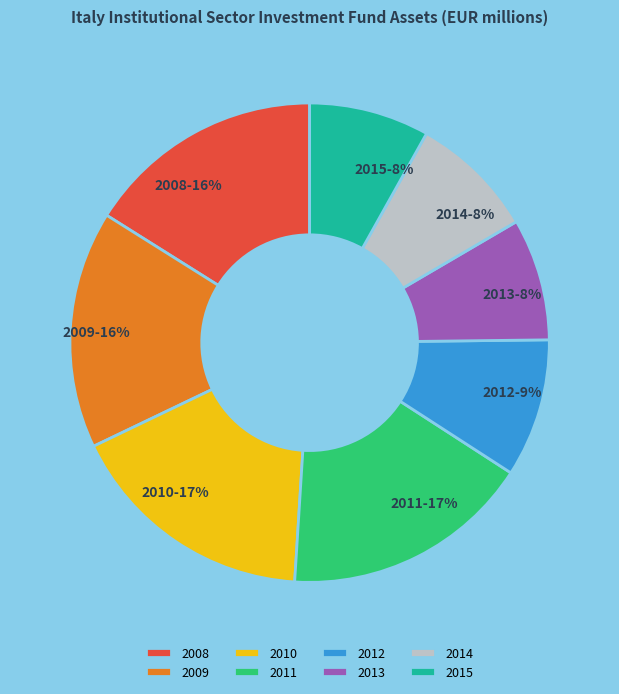

Is the sum of 2010 and 2011 greater than half?

No